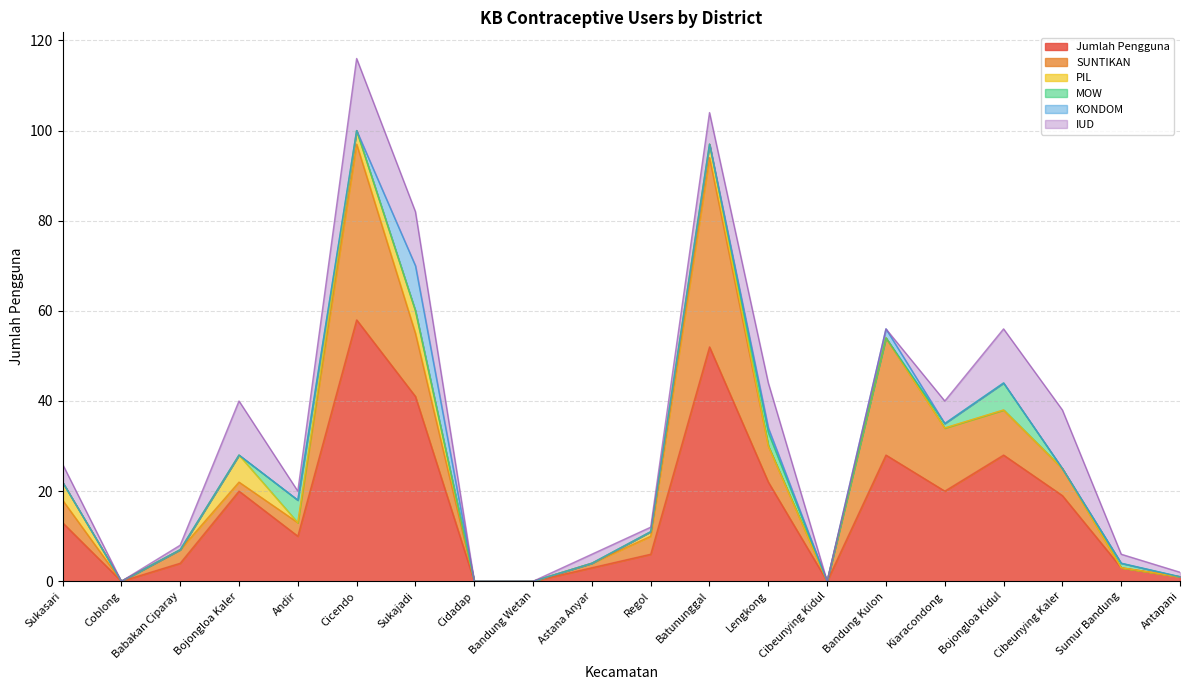

Which has a higher value, Kiaracondong or Bandung Wetan?

Kiaracondong